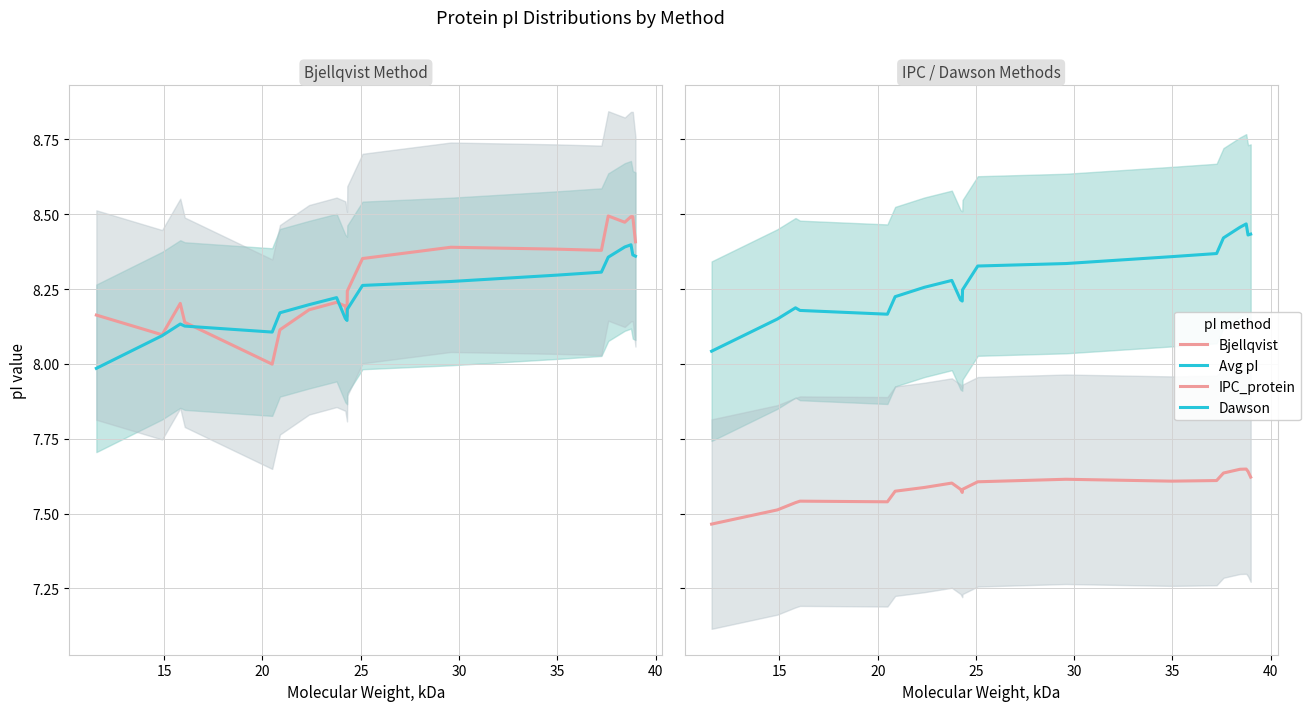

Is it true that Dawson equals 4.8 at 20?

False